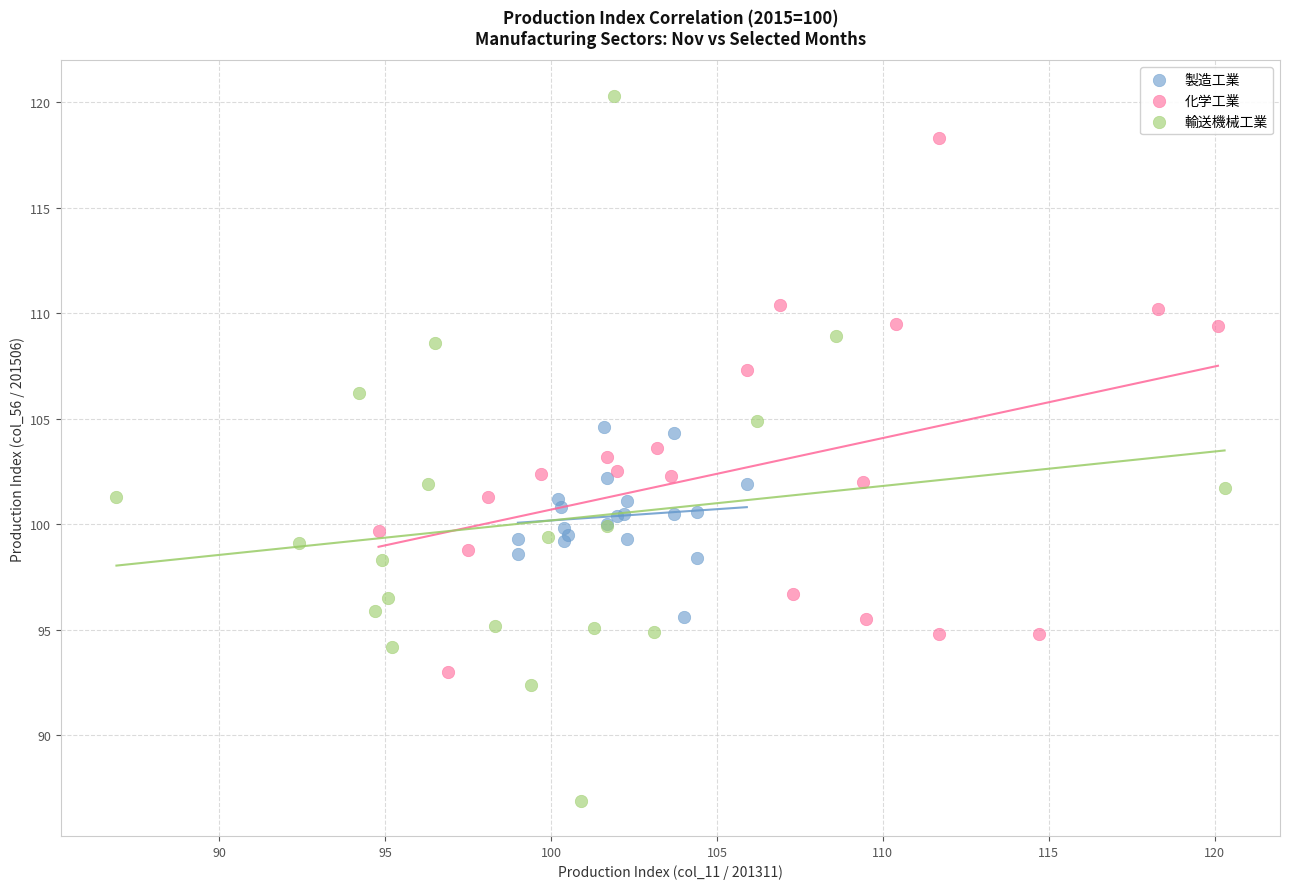

Which series contains the lowest Y value?

輸送機械工業